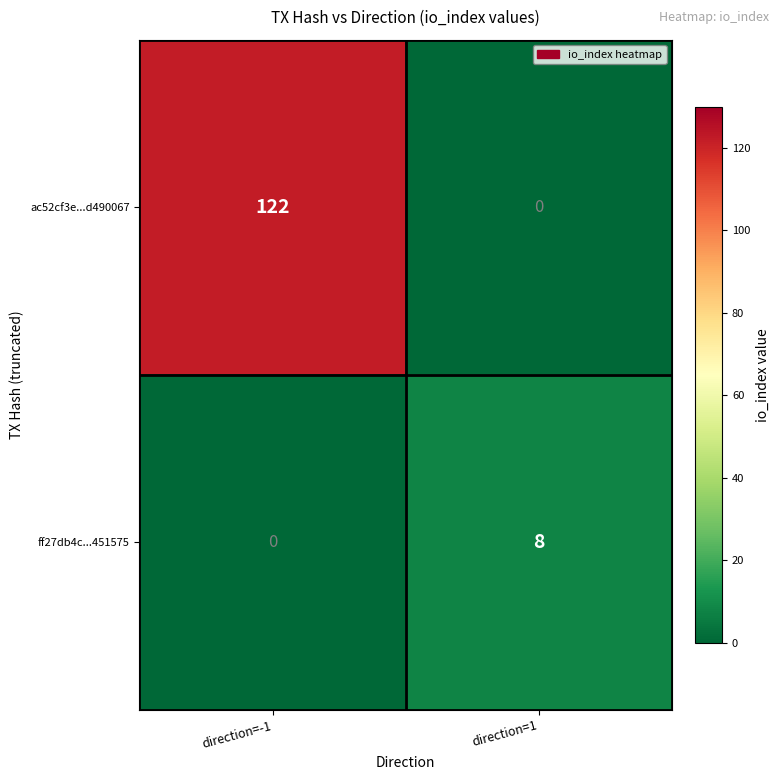

At which label is ff27db4c...451575 closest to 4?

direction=-1